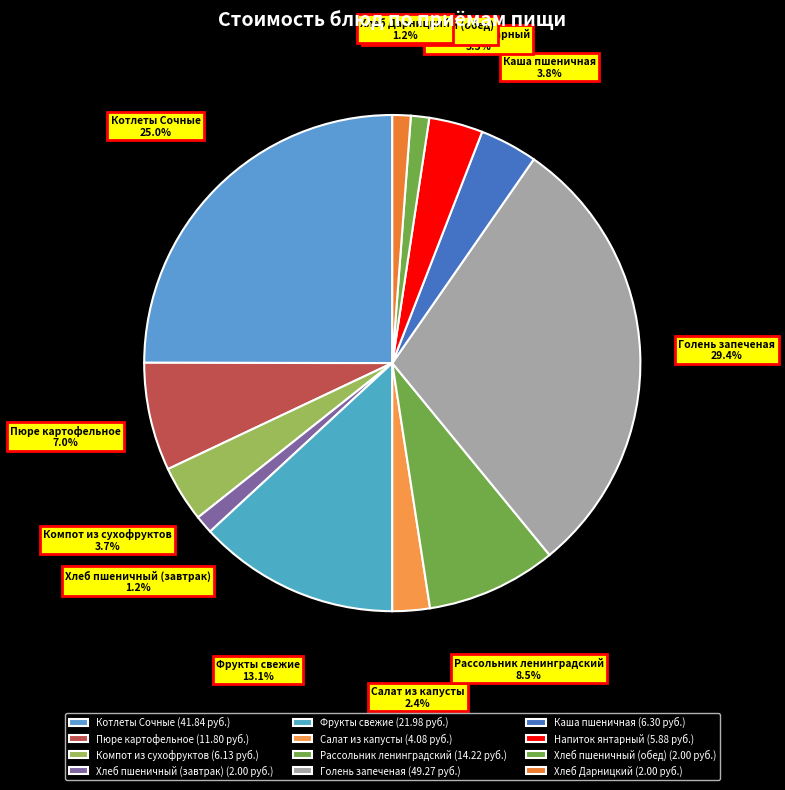

Does any single category account for the majority?

No